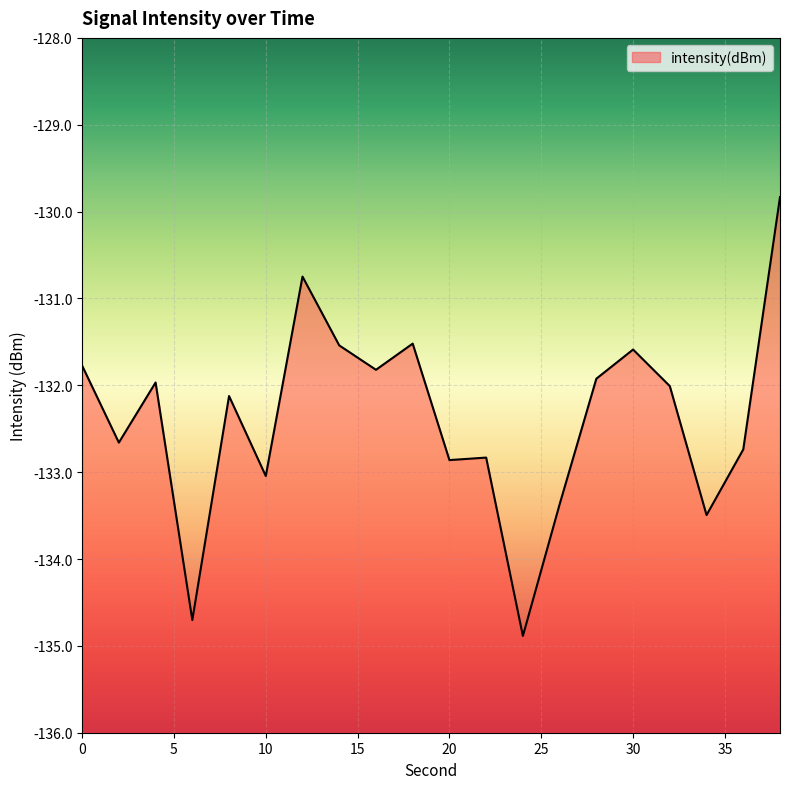

Does the chart display data point markers on the line(s)?

No